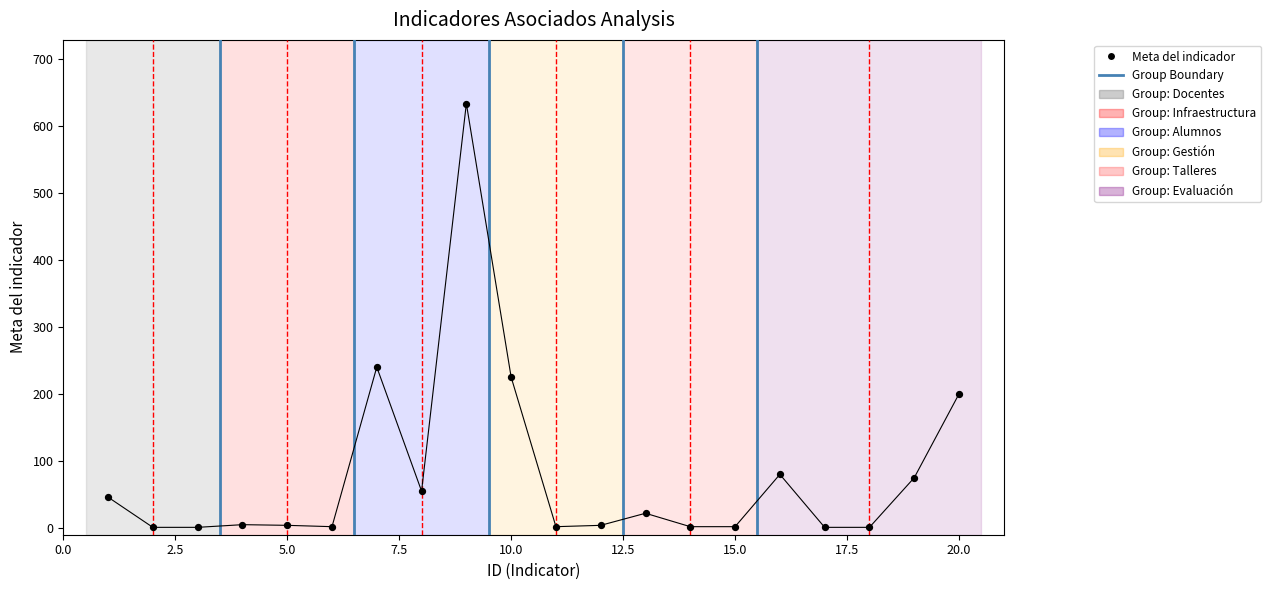

What is the change in value from 7 to 12?

-236